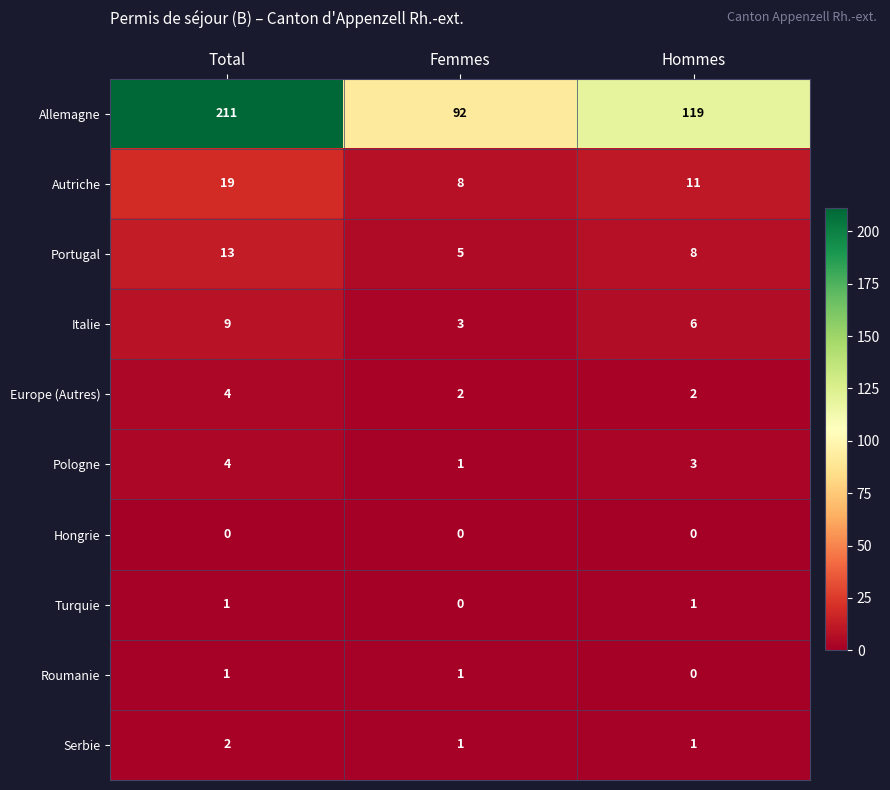

What is the difference between the maximum and minimum values in the Portugal series?

8